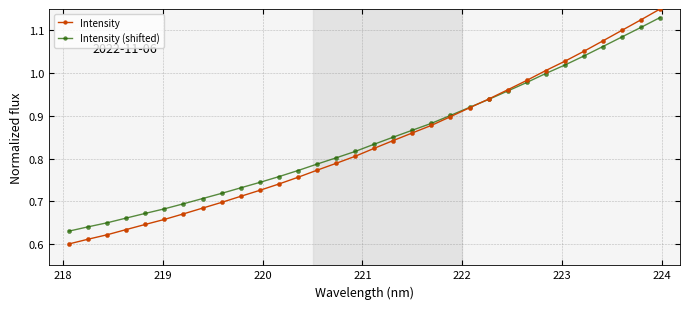

At how many categories does at least one series exceed 0?

32